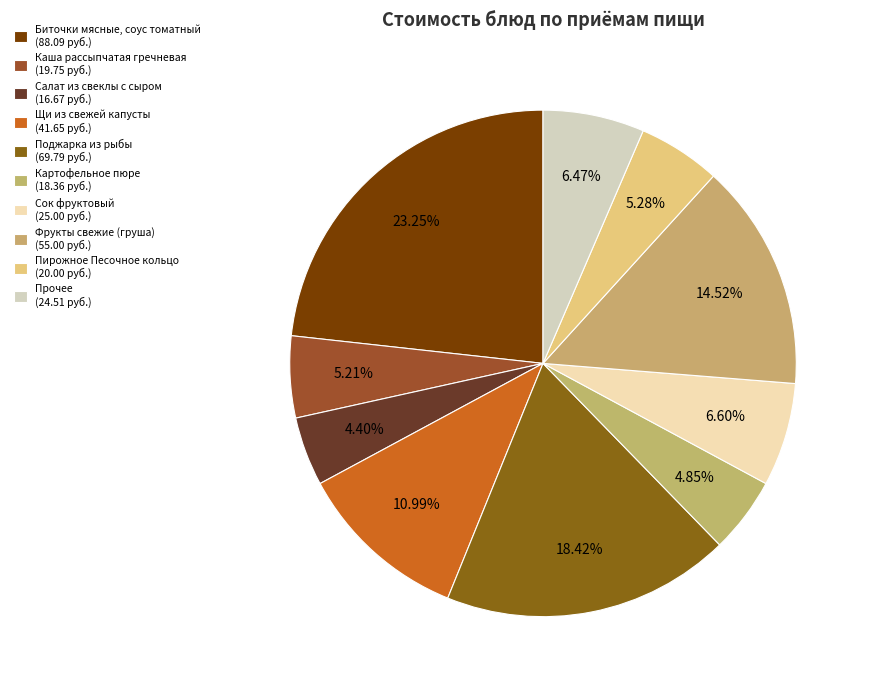

How many slices are in this pie chart?

10